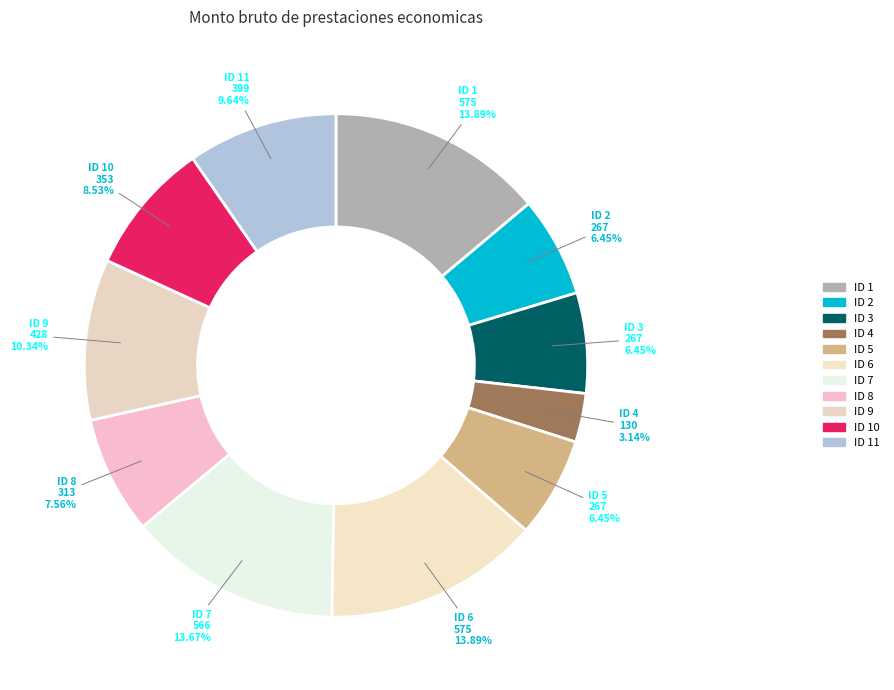

Rank the categories by value from lowest to highest.

ID 4, ID 2, ID 3, ID 5, ID 8, ID 10, ID 11, ID 9, ID 7, ID 1, ID 6